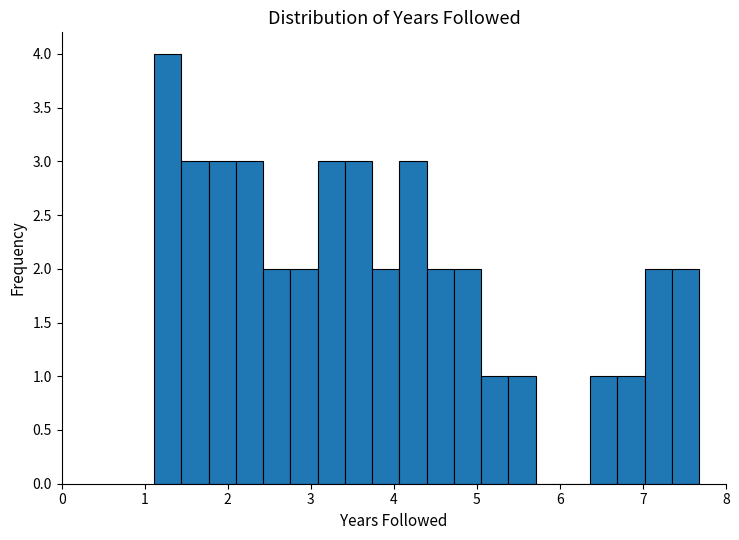

Around what value on the x-axis is the tallest bar? Give the approximate position of its centre, as read against the axis.

1.3